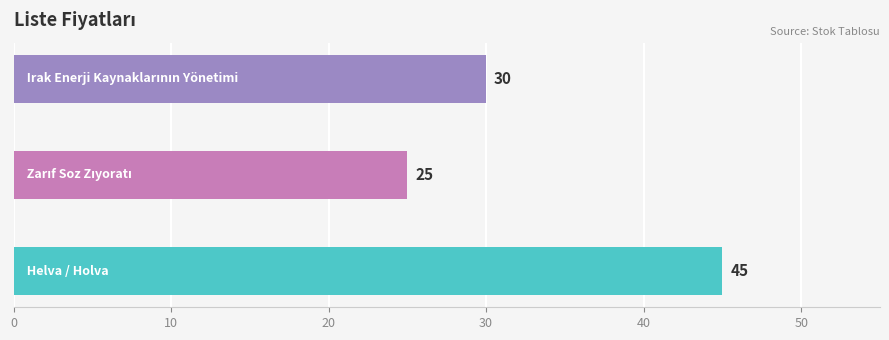

What is the sum of all values?

100